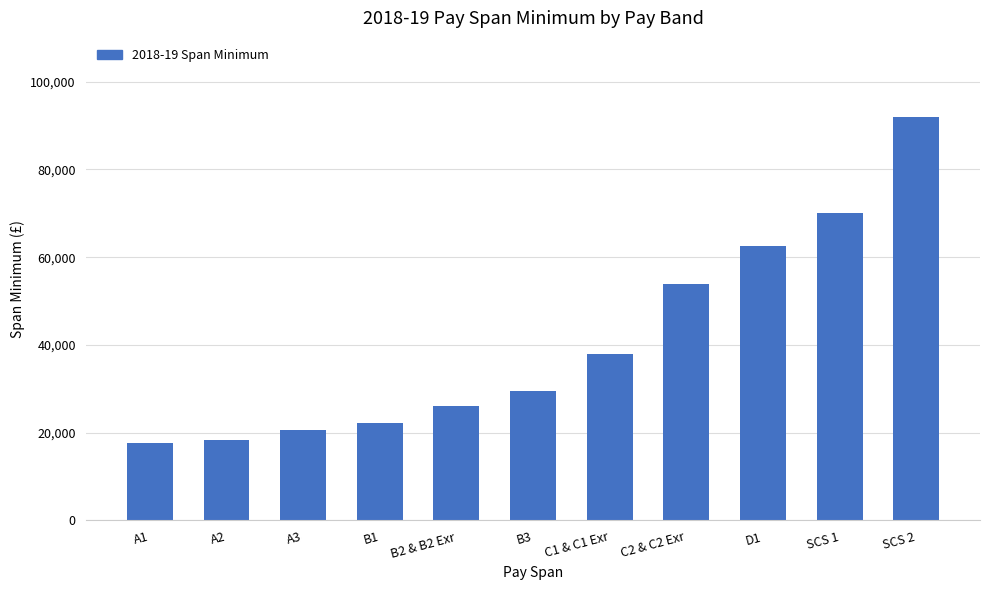

How many data points are less than 29573?

5